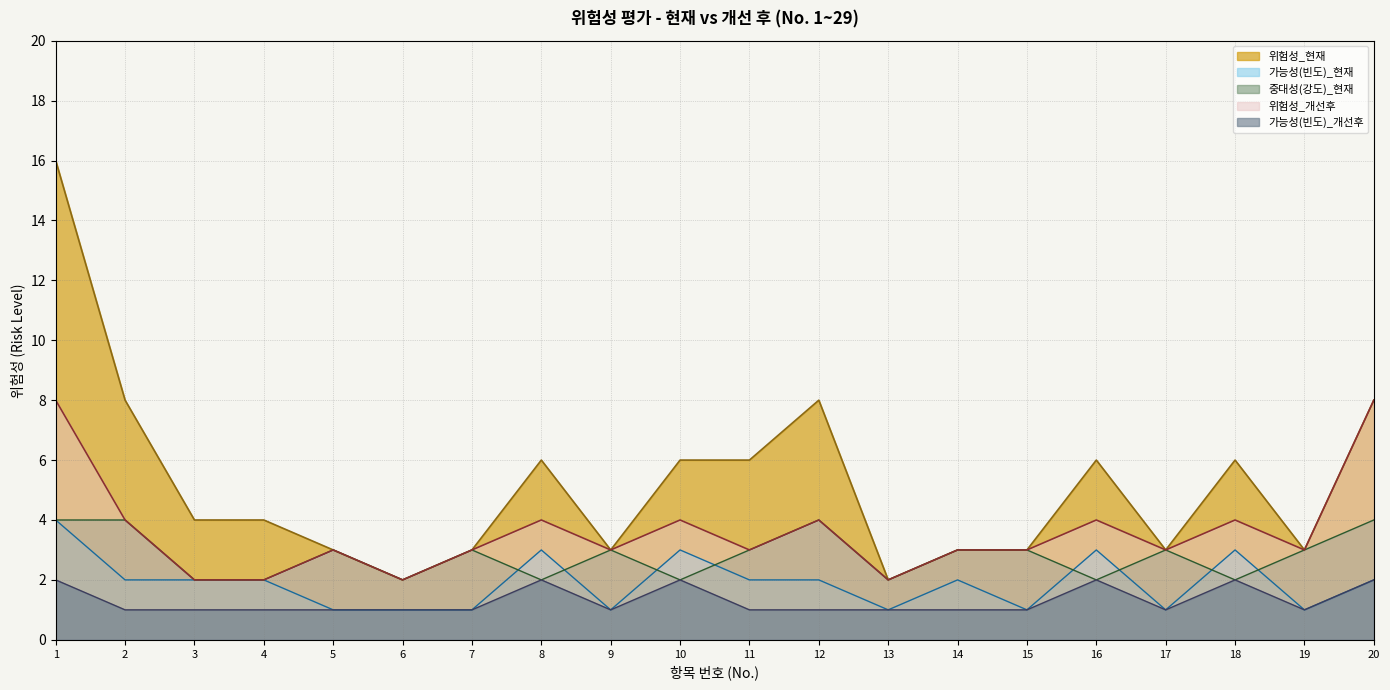

True or false: 위험성_개선후 has a value of 3 at 9.

True